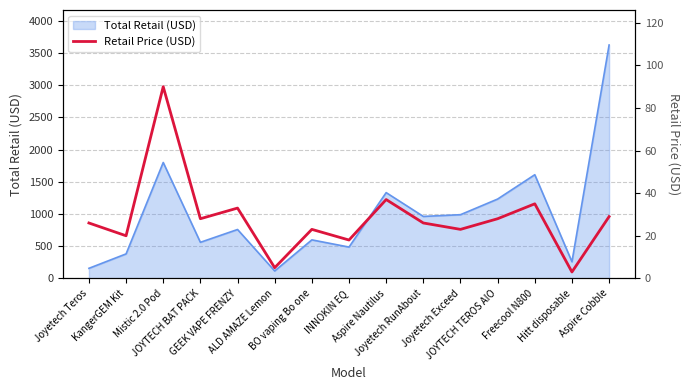

True or false: the data shows 3 at ALD AMAZE Lemon.

False